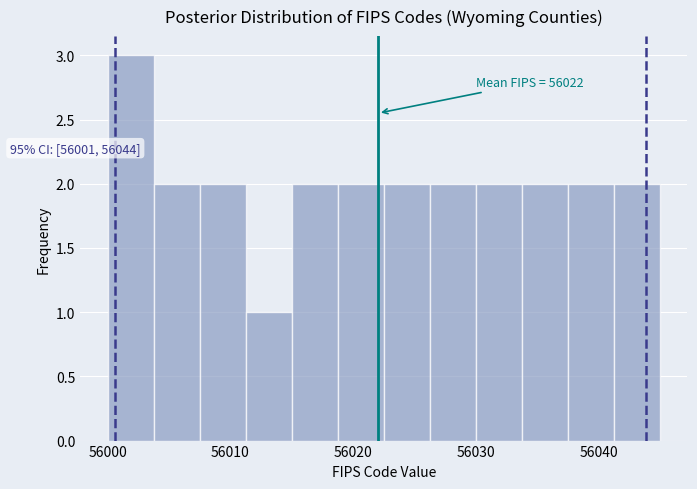

Read against the x-axis, roughly where is the centre of the tallest bar?

56002